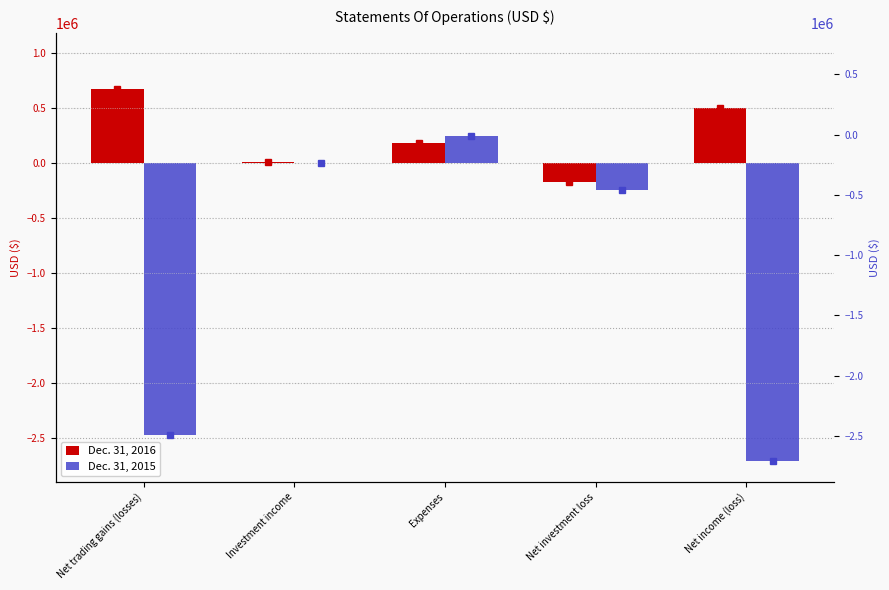

Reading left to right, list all the values displayed in this chart.

Dec. 31, 2016: 674873	11367	181993	-170626	504247
Dec. 31, 2015: -2467917	4040	247217	-243177	-2711094